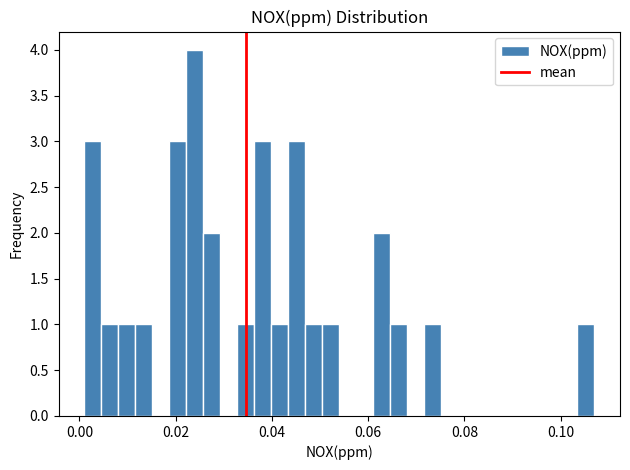

Read against the x-axis, roughly where is the centre of the tallest bar?

0.024